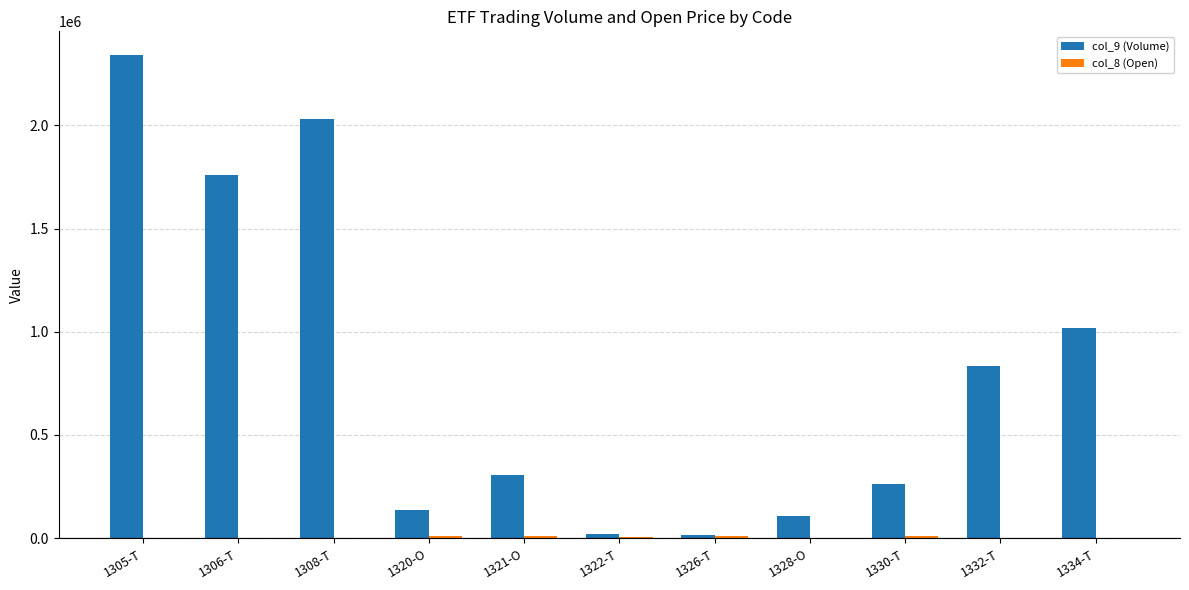

The value of col_9 (Volume) at 1320-O is 136650. True or false?

True